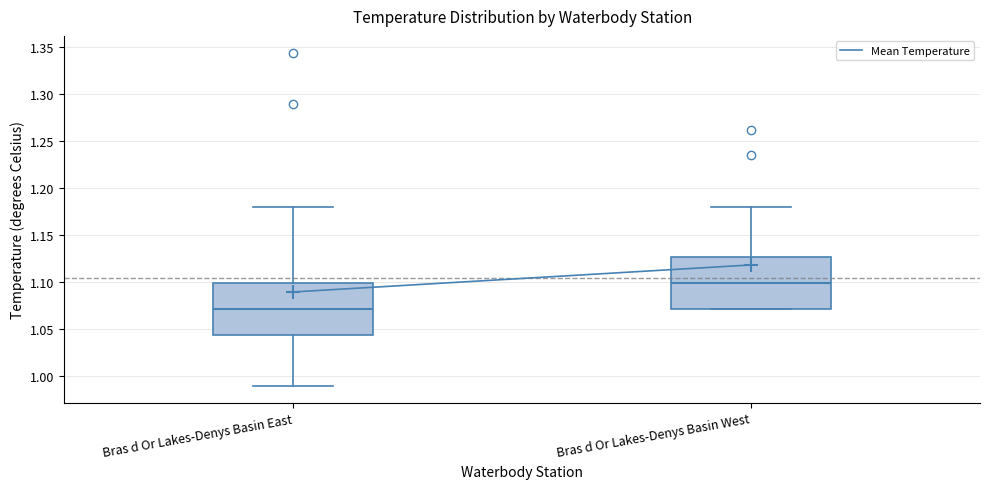

Reading left to right, transcribe this box plot: for each box, give where its median line is, the range the box spans, and where its two whiskers end, as read against the y-axis. The values are not printed on the chart, so give them approximately, as read against the axis.

Bras d Or Lakes-Denys Basin East: median 1.070, box 1.045 to 1.100, whiskers 0.990 to 1.180
Bras d Or Lakes-Denys Basin West: median 1.100, box 1.070 to 1.125, whiskers 1.070 to 1.180